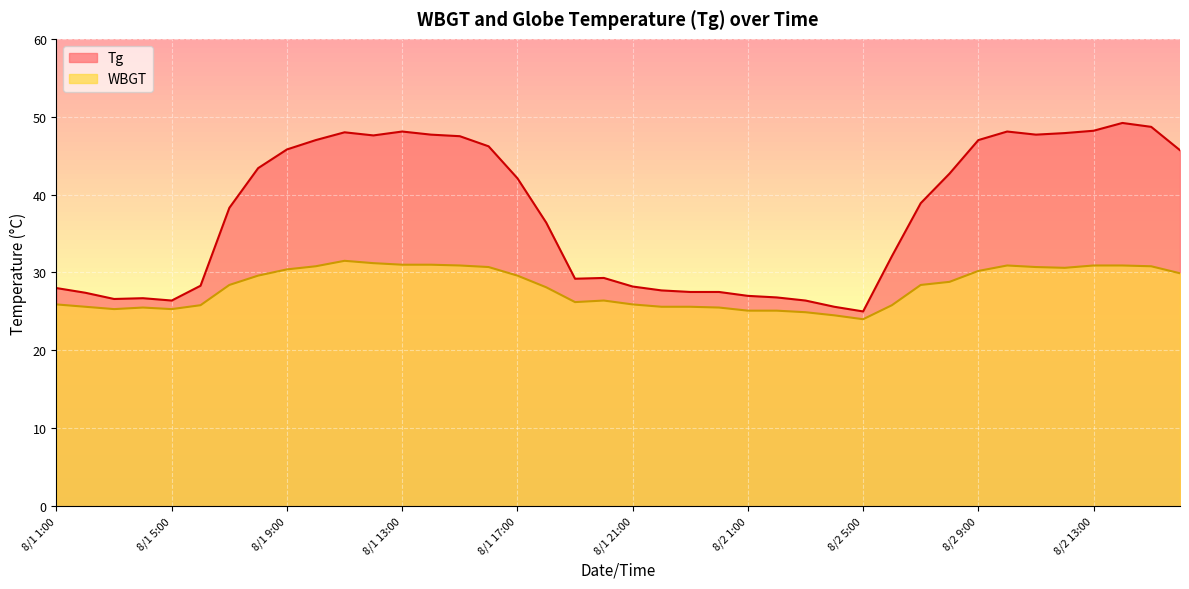

Reading left to right, transcribe all the data shown in this chart.

Tg: 8/1 1:00=28.0	8/1 2:00=27.4	8/1 3:00=26.6	8/1 4:00=26.7	8/1 5:00=26.4	8/1 6:00=28.3	8/1 7:00=38.3	8/1 8:00=43.4	8/1 9:00=45.8	8/1 10:00=47.0	8/1 11:00=48.0	8/1 12:00=47.6	8/1 13:00=48.1	8/1 14:00=47.7	8/1 15:00=47.5	8/1 16:00=46.2	8/1 17:00=42.1	8/1 18:00=36.4	8/1 19:00=29.2	8/1 20:00=29.3	8/1 21:00=28.2	8/1 22:00=27.7	8/1 23:00=27.5	8/1 24:00=27.5	8/2 1:00=27.0	8/2 2:00=26.8	8/2 3:00=26.4	8/2 4:00=25.6	8/2 5:00=25.0	8/2 6:00=32.1	8/2 7:00=38.9	8/2 8:00=42.7	8/2 9:00=47.0	8/2 10:00=48.1	8/2 11:00=47.7	8/2 12:00=47.9	8/2 13:00=48.2	8/2 14:00=49.2	8/2 15:00=48.7	8/2 16:00=45.7
WBGT: 8/1 1:00=25.9	8/1 2:00=25.6	8/1 3:00=25.3	8/1 4:00=25.5	8/1 5:00=25.3	8/1 6:00=25.8	8/1 7:00=28.4	8/1 8:00=29.6	8/1 9:00=30.4	8/1 10:00=30.8	8/1 11:00=31.5	8/1 12:00=31.2	8/1 13:00=31.0	8/1 14:00=31.0	8/1 15:00=30.9	8/1 16:00=30.7	8/1 17:00=29.6	8/1 18:00=28.1	8/1 19:00=26.2	8/1 20:00=26.4	8/1 21:00=25.9	8/1 22:00=25.6	8/1 23:00=25.6	8/1 24:00=25.5	8/2 1:00=25.1	8/2 2:00=25.1	8/2 3:00=24.9	8/2 4:00=24.5	8/2 5:00=24.0	8/2 6:00=25.8	8/2 7:00=28.4	8/2 8:00=28.8	8/2 9:00=30.2	8/2 10:00=30.9	8/2 11:00=30.7	8/2 12:00=30.6	8/2 13:00=30.9	8/2 14:00=30.9	8/2 15:00=30.8	8/2 16:00=29.9